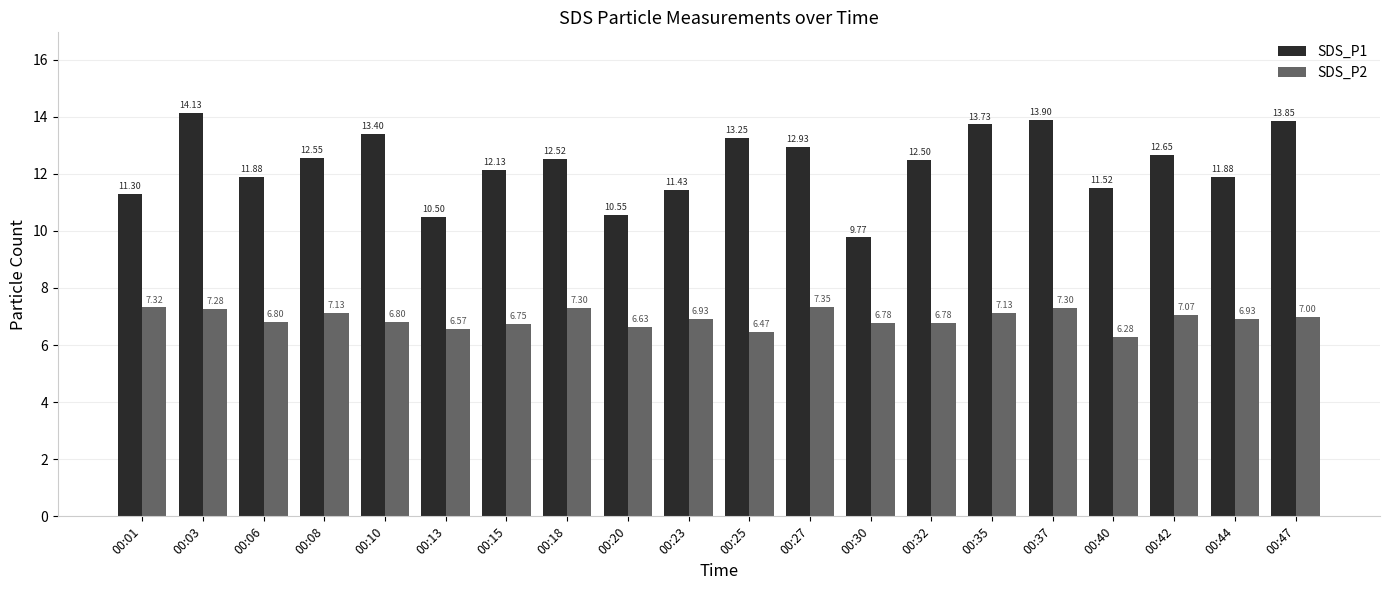

Which series has the largest range (max minus min)?

SDS_P1